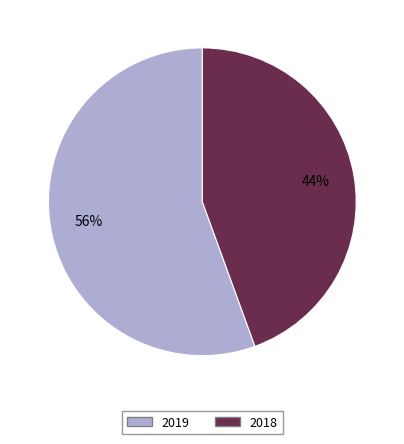

Count the number of slices in the pie.

2